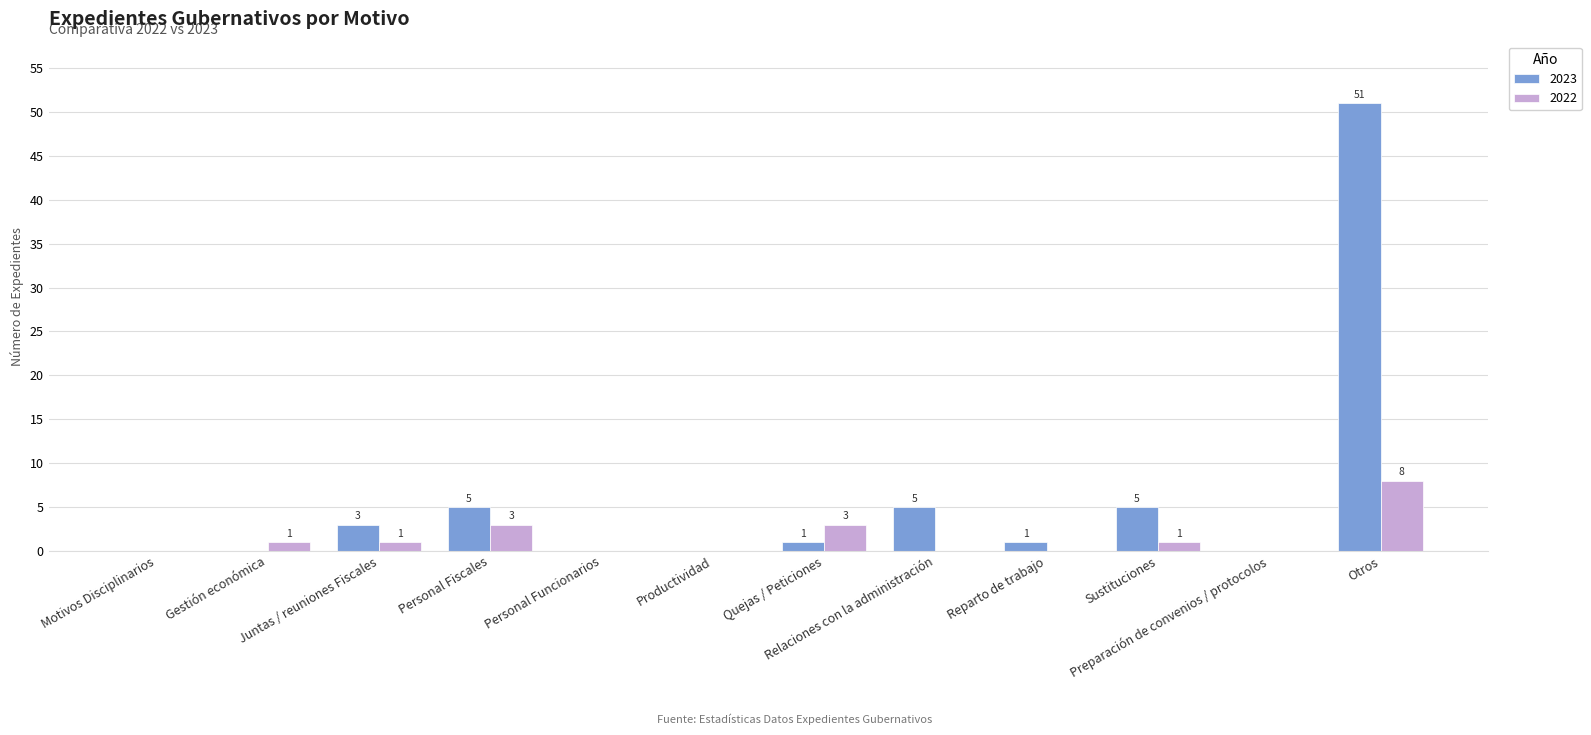

True or false: 2023 has a value of 1 at Relaciones con la administración.

False